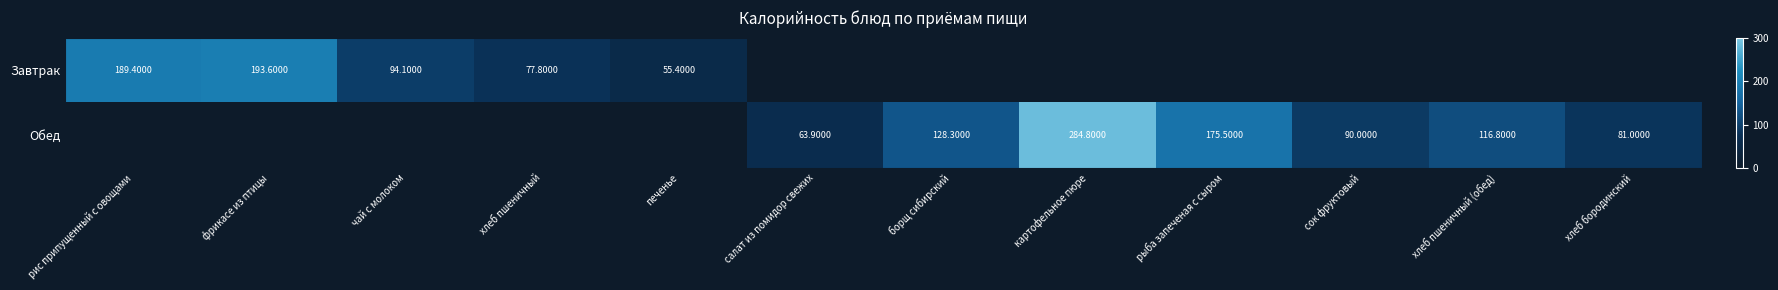

What is the maximum value shown in the chart?

284.8